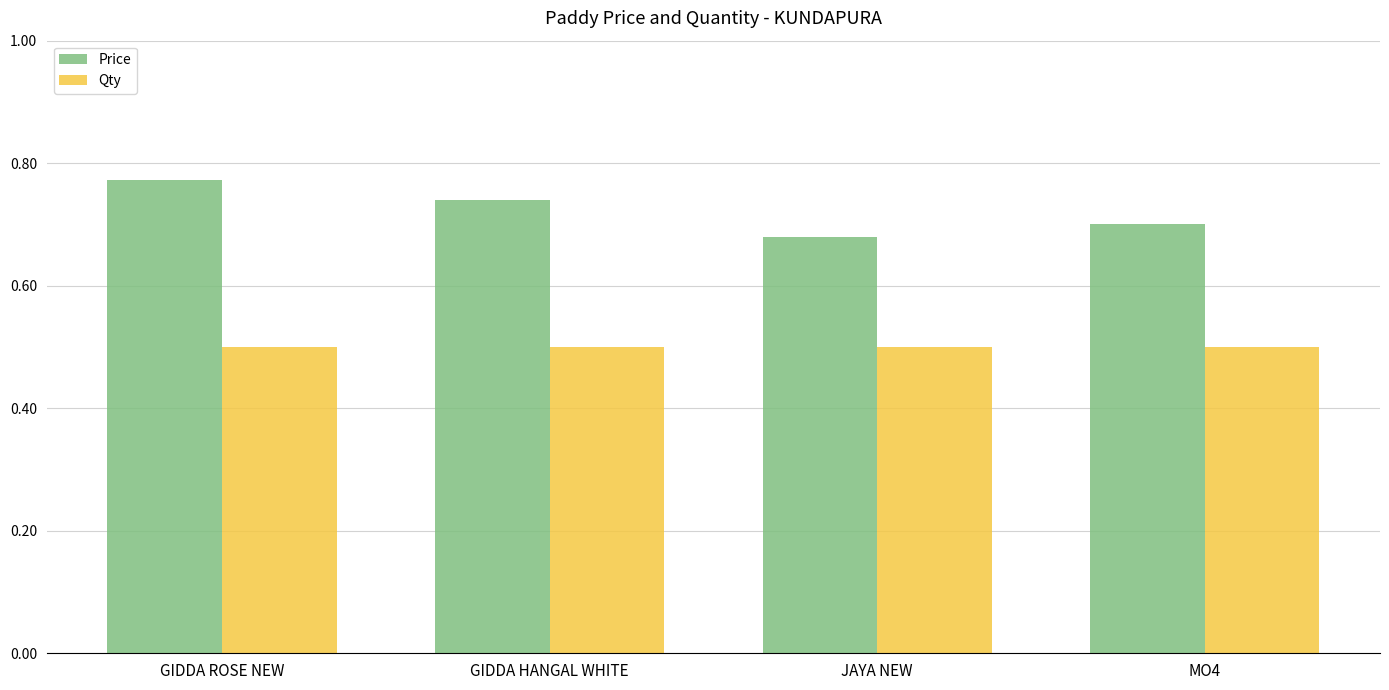

Count the Price values in the range 0 to 1.

4